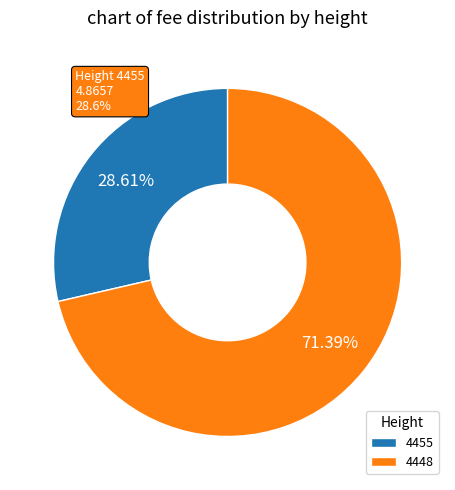

What is the largest slice in the pie chart?

4448